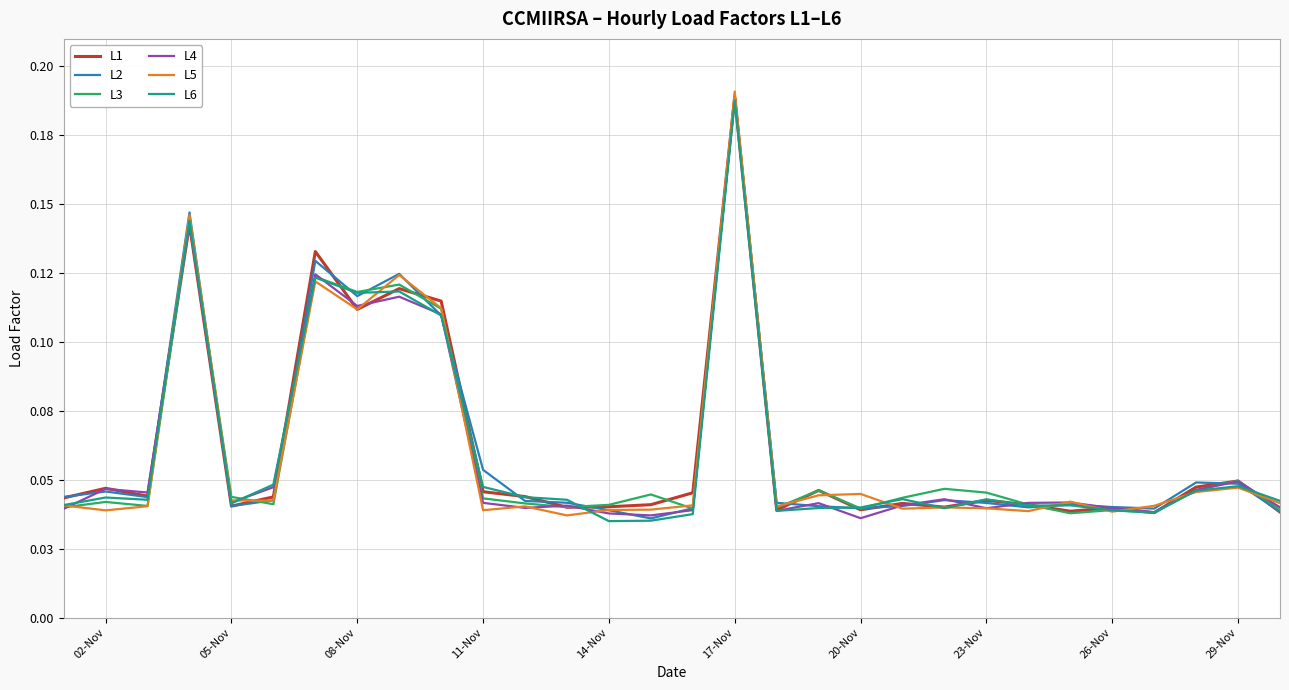

Which series ends up on top after the final intersection of L3 and L5?

L5